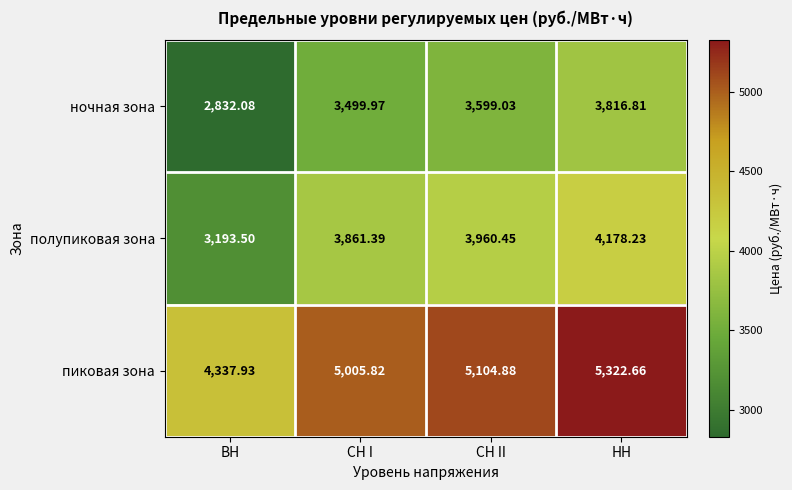

At which label does полупиковая зона first exceed 3960?

СН II